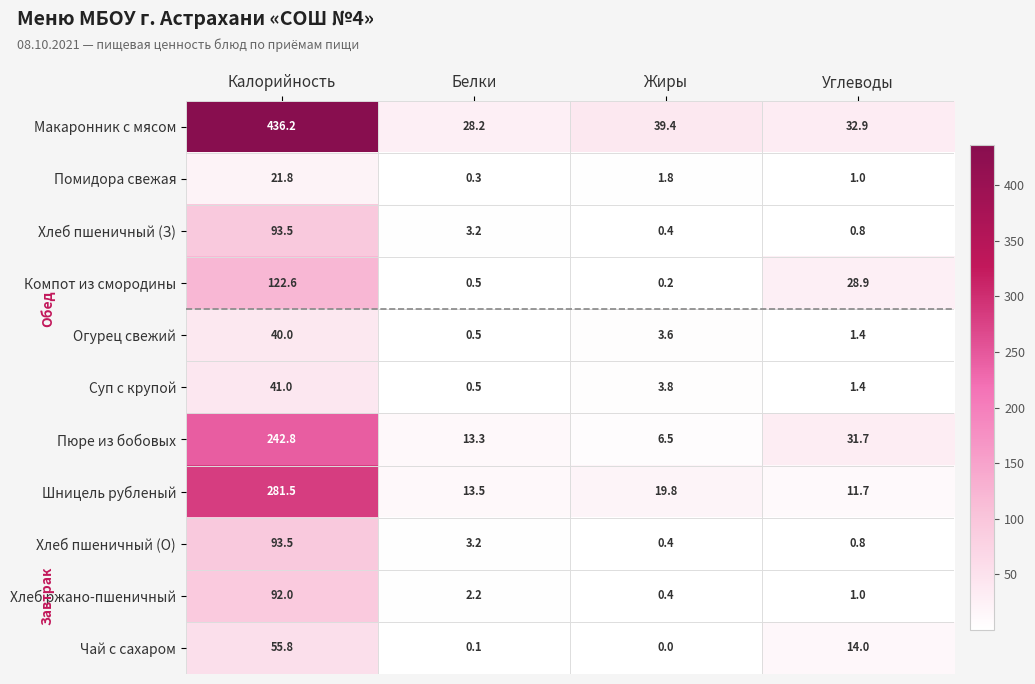

Which series has the largest range (max minus min)?

Макаронник с мясом